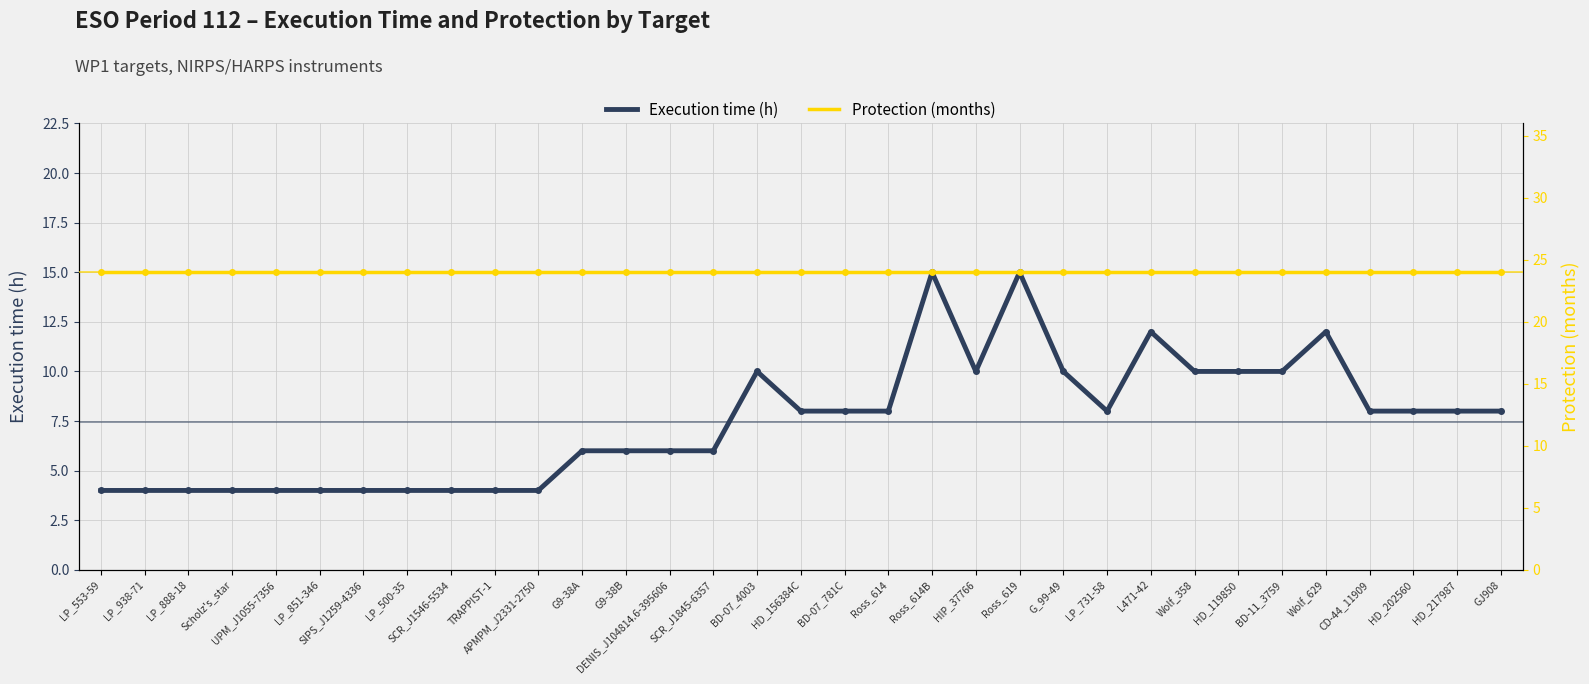

Between LP_731-58 and L471-42, which is larger?

L471-42